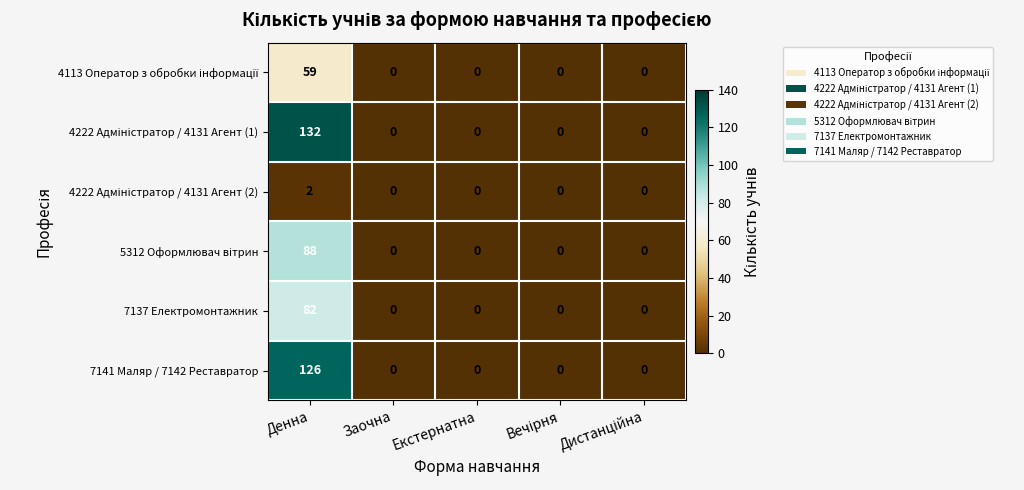

What is the highest value of the 7137 Електромонтажник series?

82